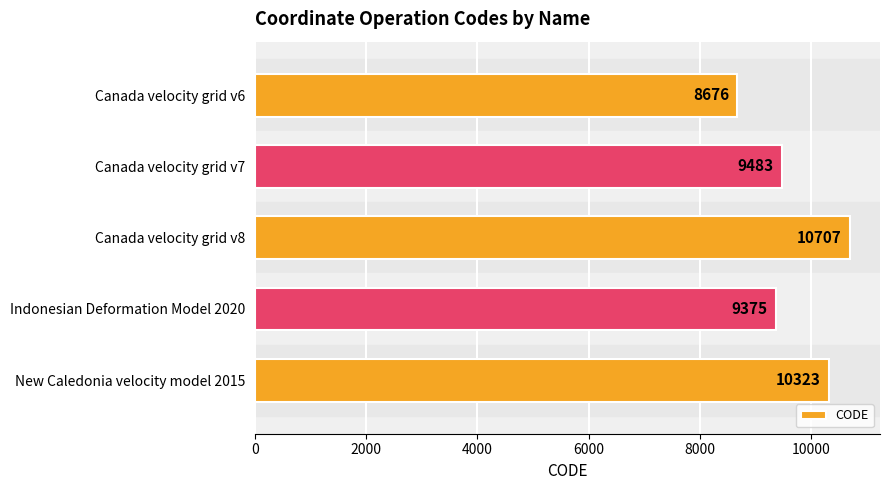

What is the greatest value displayed?

10707